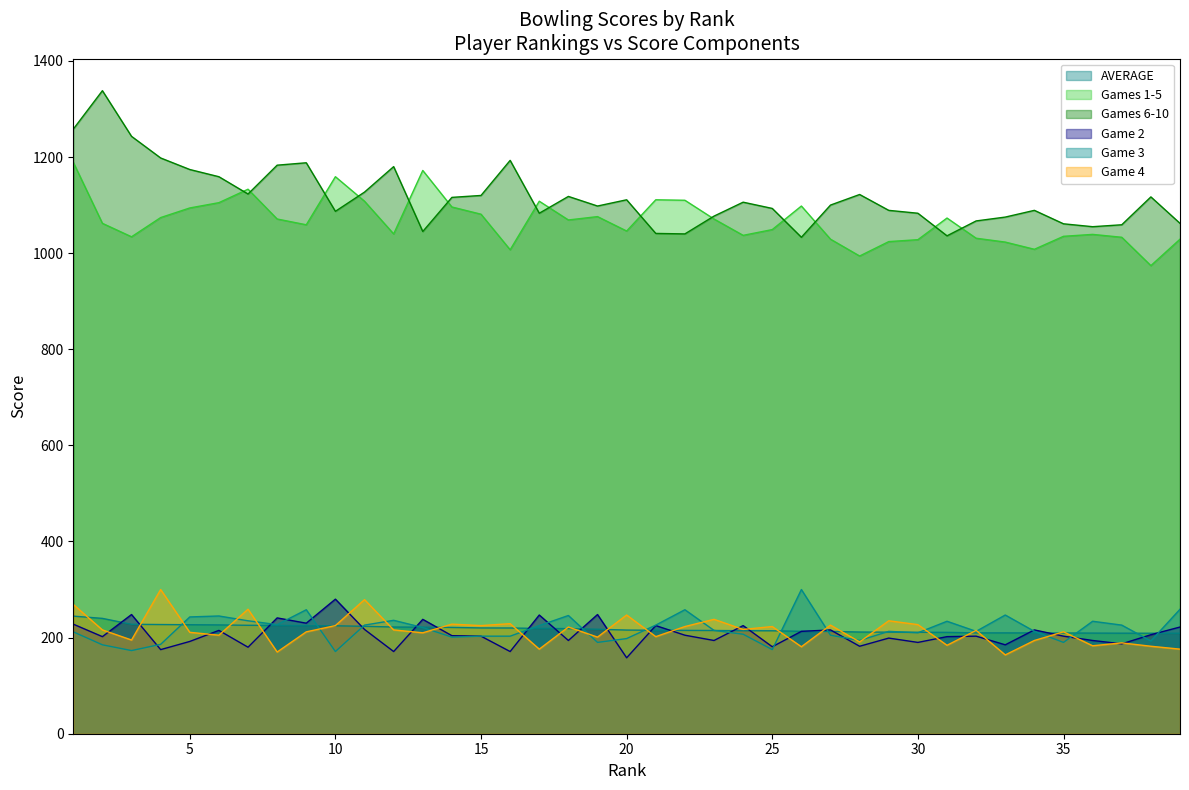

How many lines are shown in the chart?

6